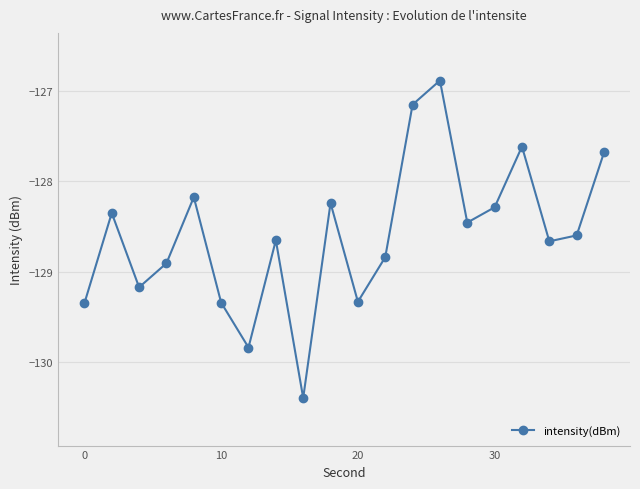

How many lines are shown in the chart?

1